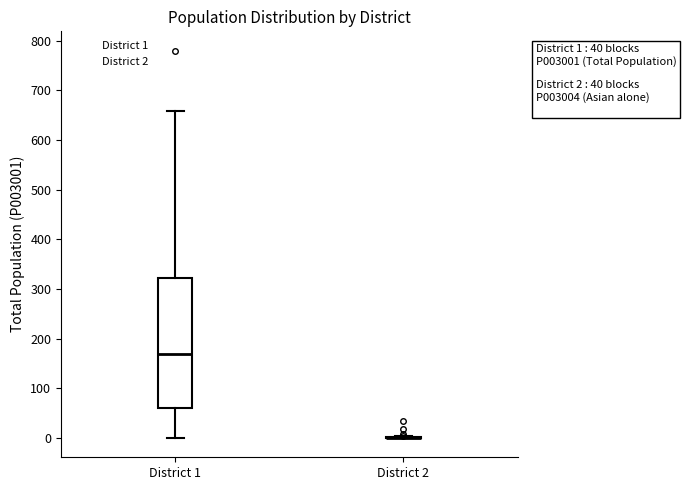

Which box is the tallest, from its lower edge to its upper edge?

District 1